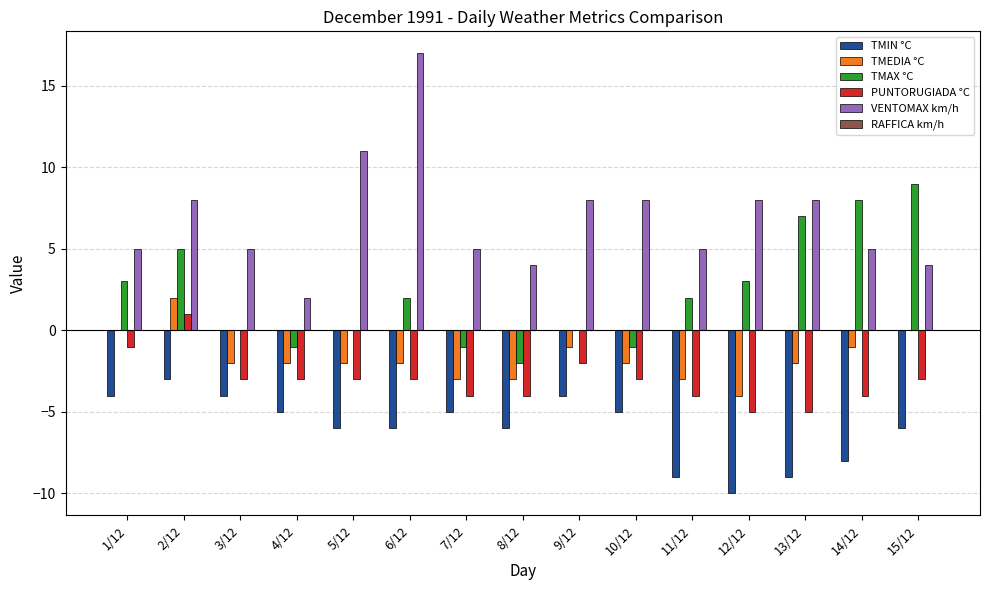

Which series changed the most between 9/12 and 15/12?

TMAX °C